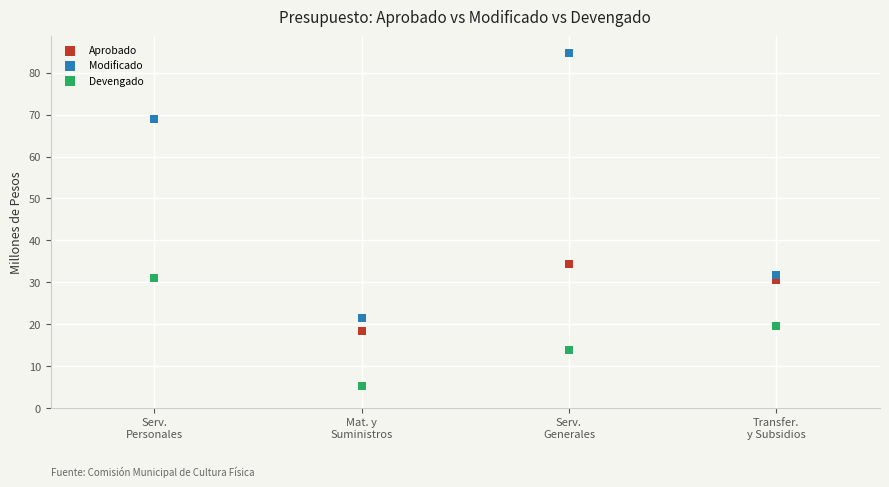

What are all the series names shown in the legend?

Aprobado, Modificado, Devengado